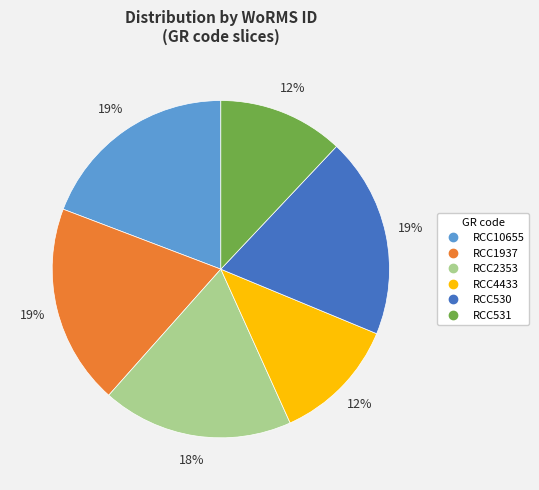

Is it true that RCC4433 is 12% of the pie?

True